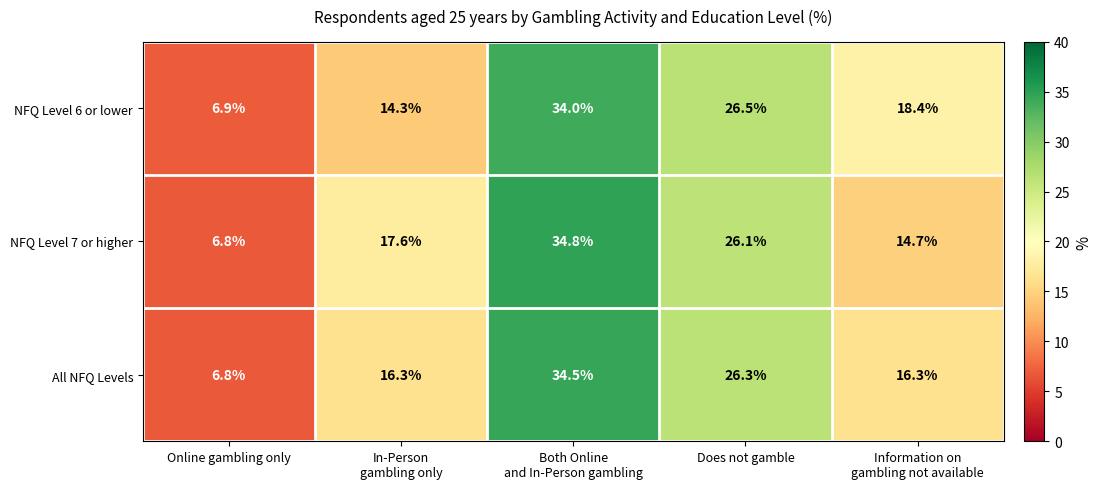

What is the sum of all NFQ Level 7 or higher values?

100.0